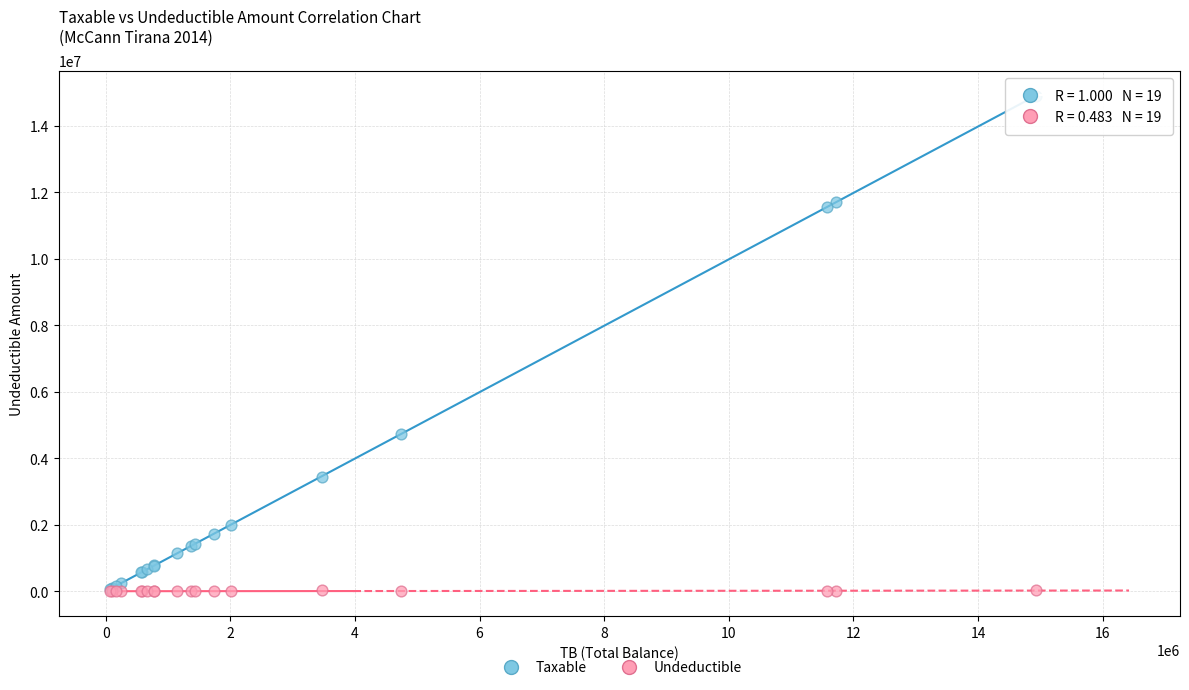

Which series has the widest spread of Y values?

Taxable